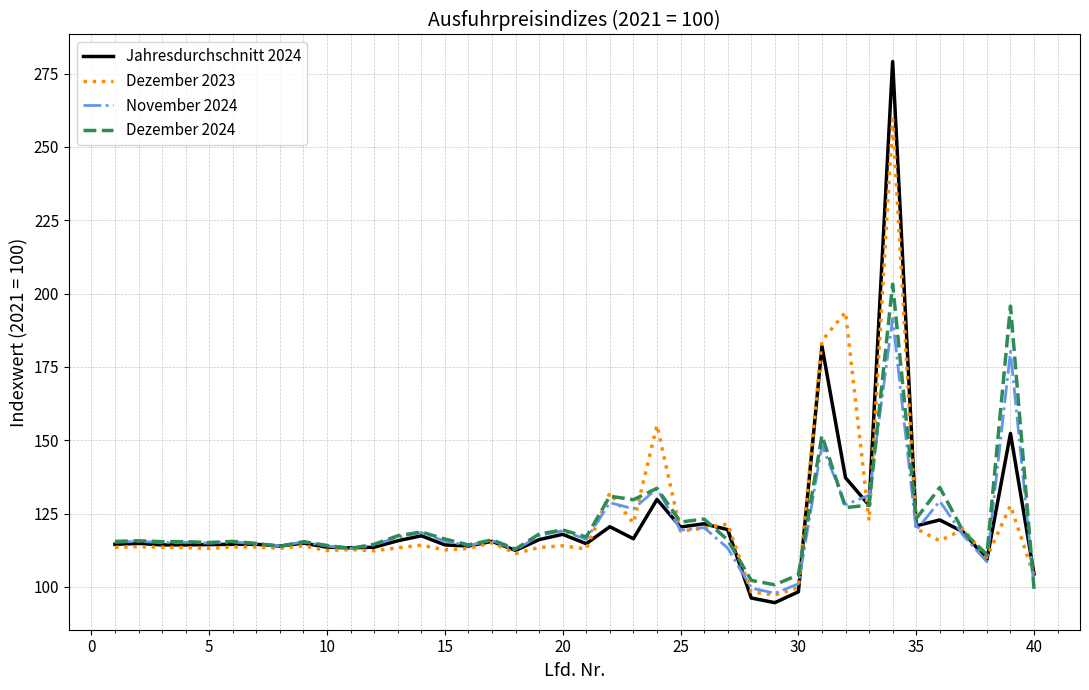

List the series in order of their peak value, lowest first.

November 2024, Dezember 2024, Dezember 2023, Jahresdurchschnitt 2024